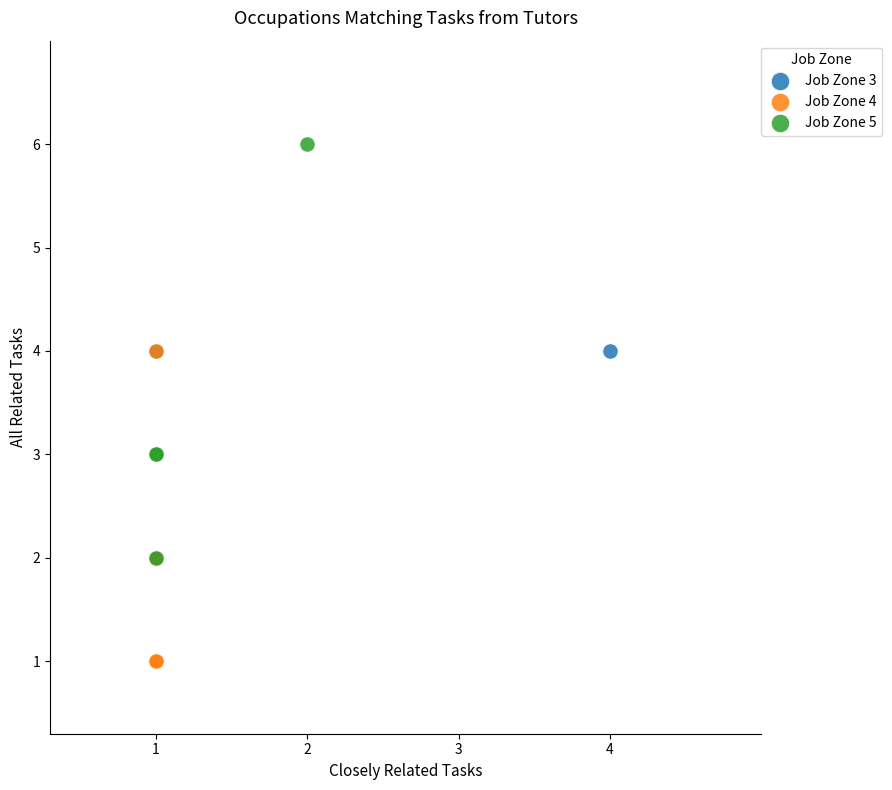

Which series reaches the maximum Y coordinate?

Job Zone 5